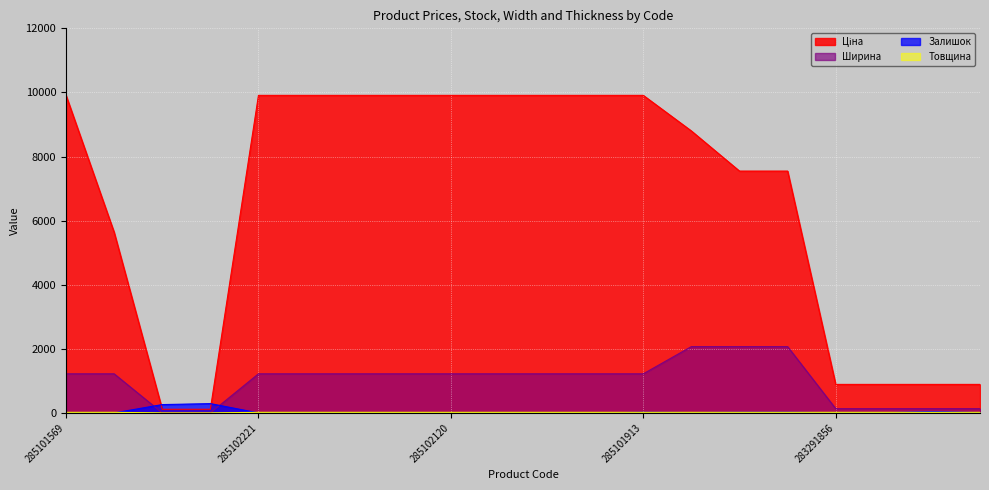

What position from the left is 247132180?

4